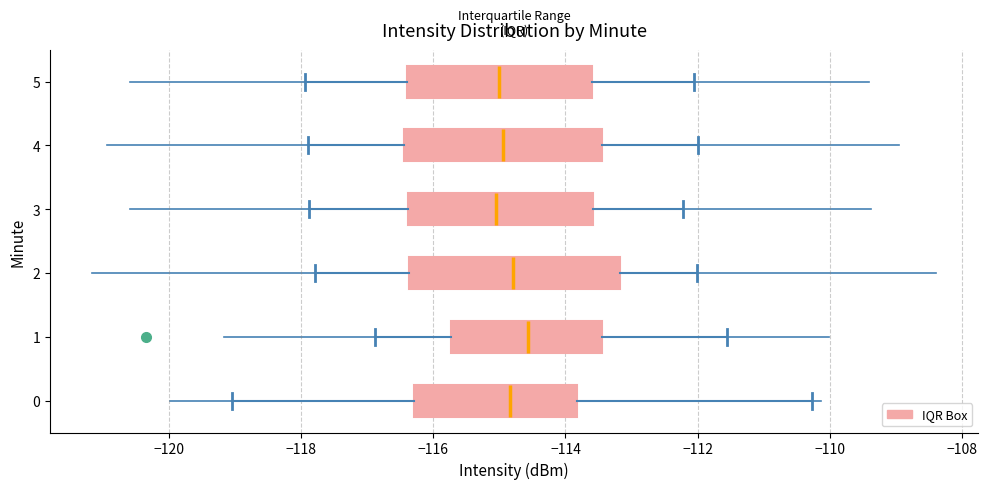

Where does the median line of the box at y = 5 sit on the x-axis? The values are not printed on the chart, so give them approximately, as read against the axis.

-115.0